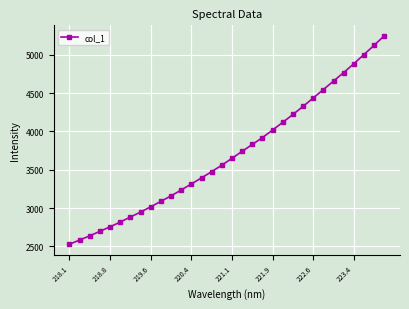

What is the value of the 3rd point from the left?

2637.8